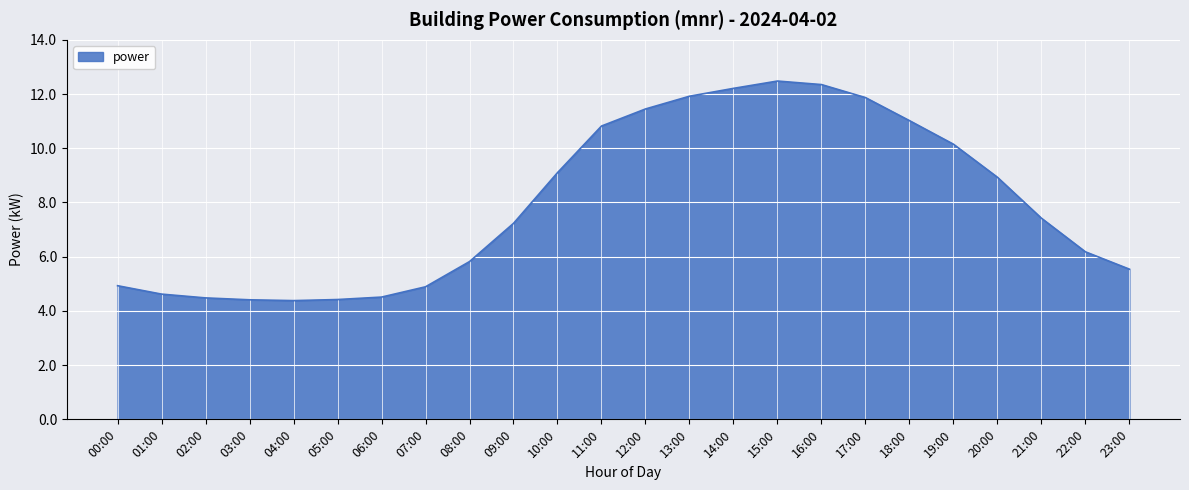

At which label does the data first exceed 7?

09:00